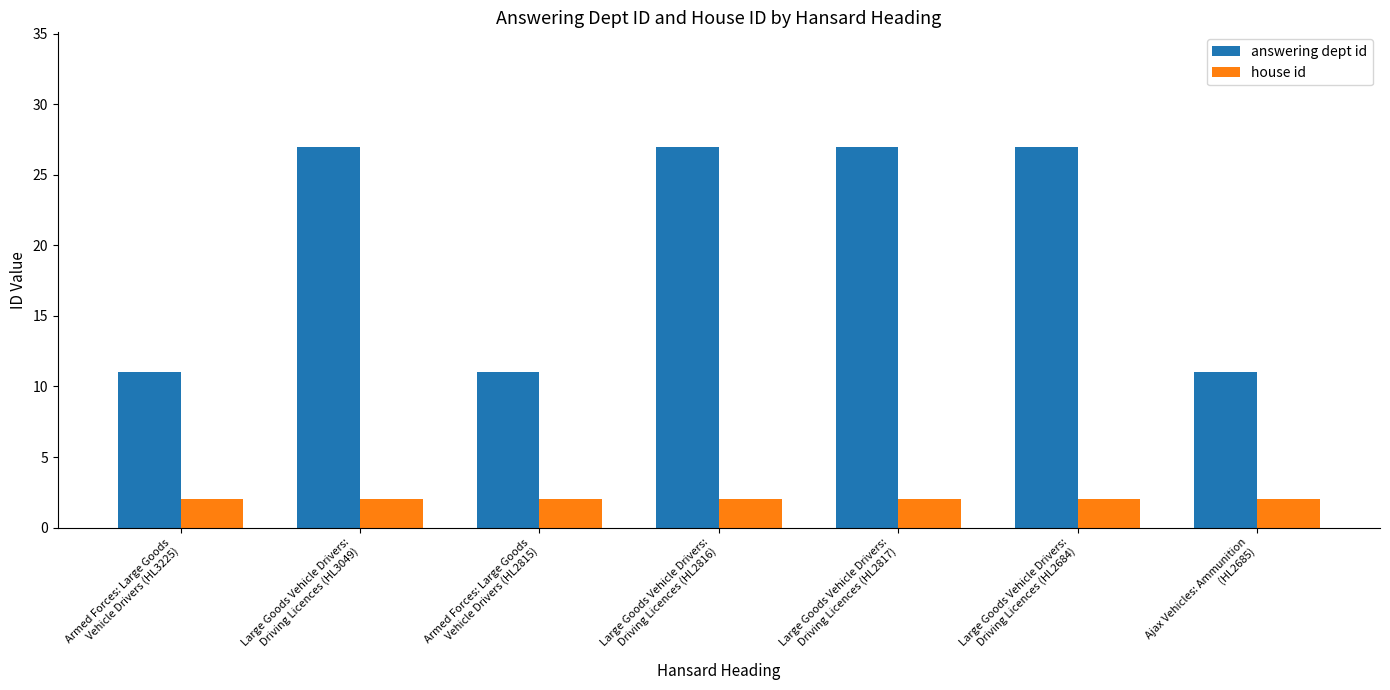

The value of answering dept id at Large Goods Vehicle Drivers:
Driving Licences (HL2684) is 27. True or false?

True